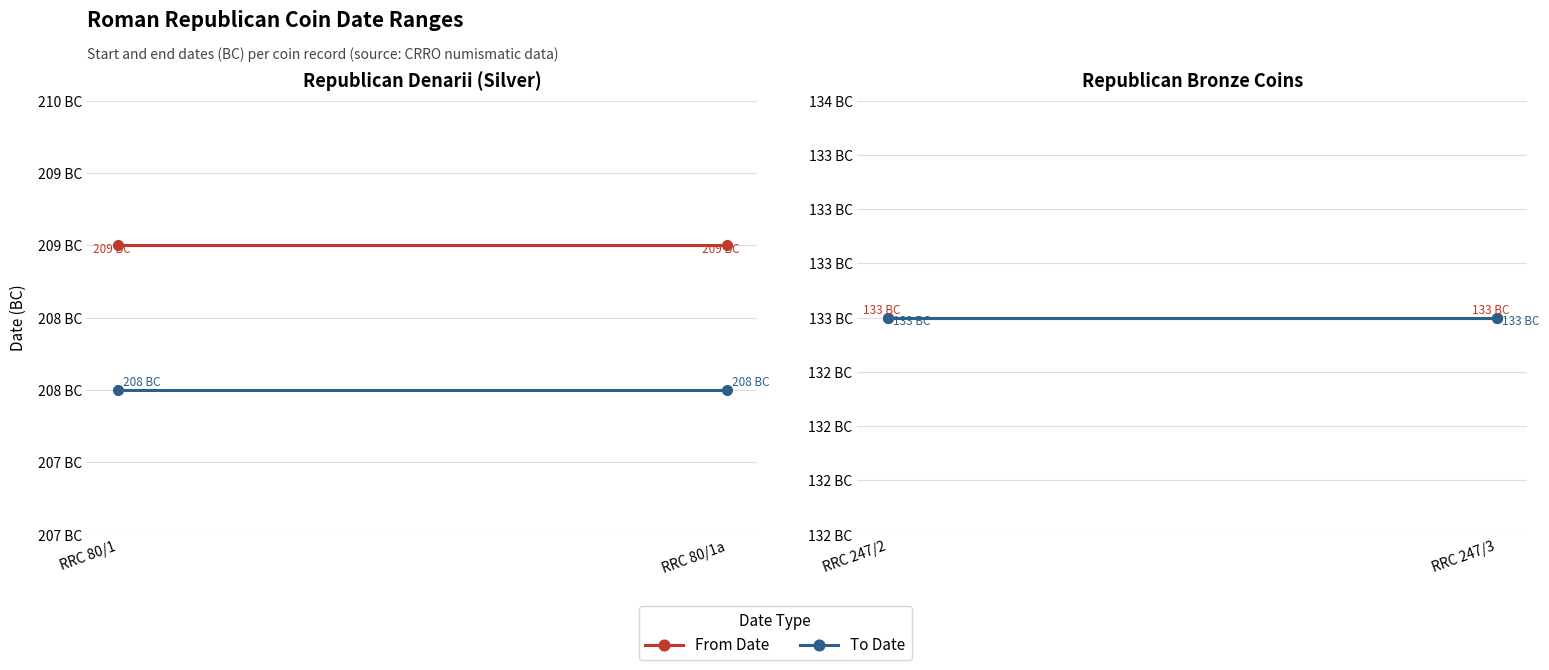

How many From Date values are between -209 and -133?

4